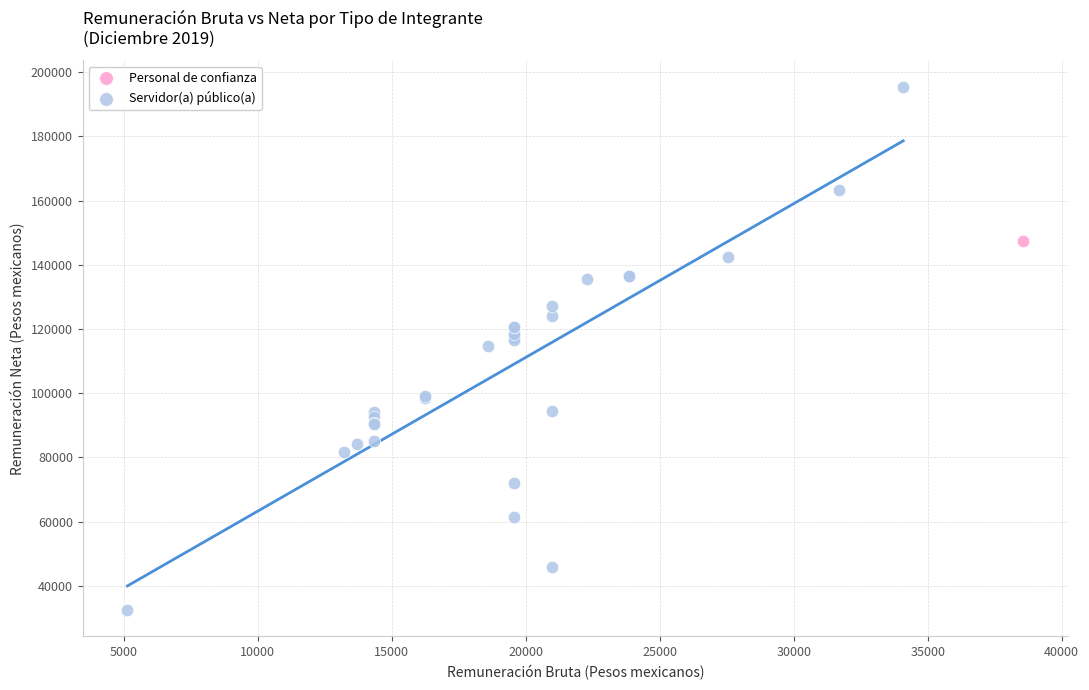

What are all the series names shown in the legend?

Personal de confianza, Servidor(a) público(a)